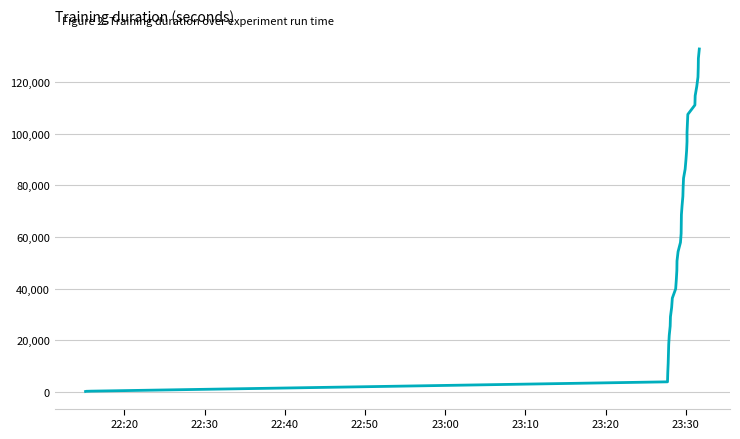

Reading right to left, list all the values displayed in this chart.

132919.3	129283.9	125664.9	122036.6	118414.6	114784.0	111175.5	107553.7	104031.0	100509.7	96989.2	93467.2	89945.9	86320.4	82799.2	79277.5	75772.3	72156.5	68631.9	65007.6	61394.8	57880.4	54277.7	50672.9	47070.4	43468.2	39864.2	36261.9	32652.4	29039.2	25430.7	21829.4	18231.6	14619.4	11011.2	7409.6	3796.3	184.6	123.2	61.8